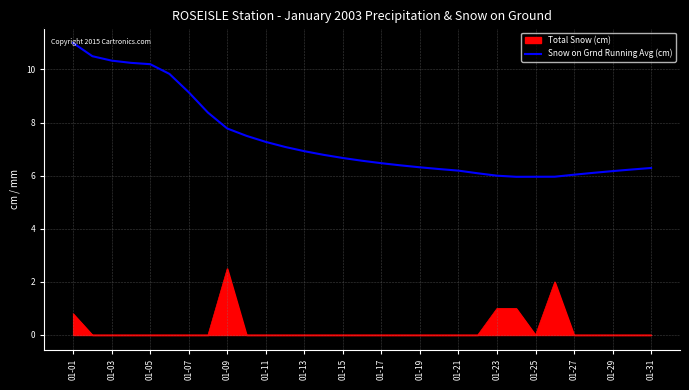

Rank the series by their maximum value, from highest to lowest.

Snow on Grnd Running Avg (cm), Total Snow (cm)